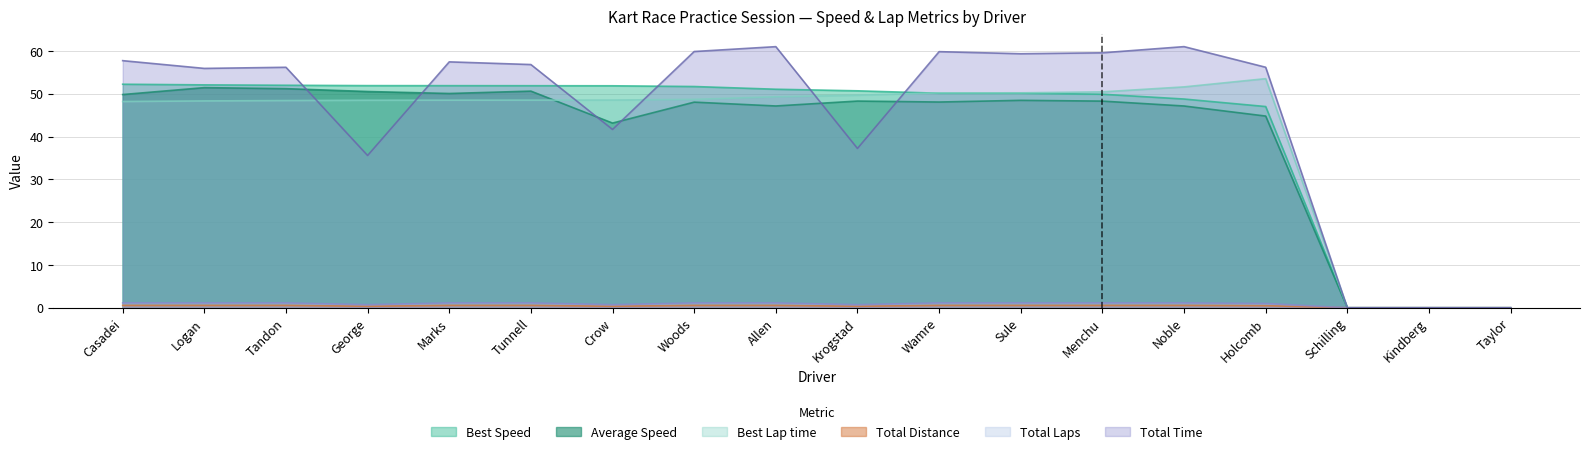

At which label is Best Lap time closest to 26?

Casadei